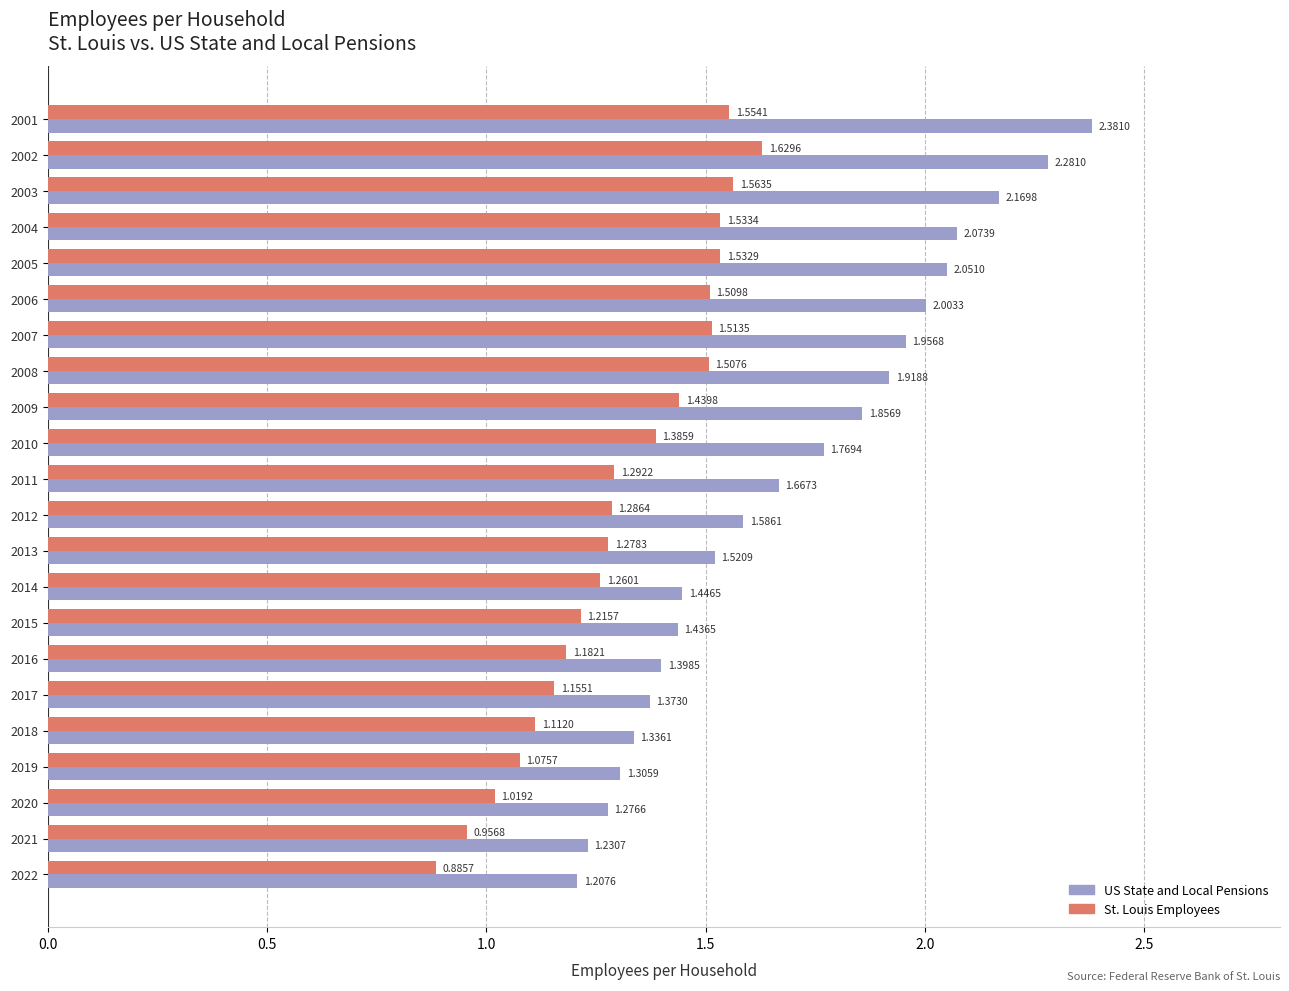

How many categories are shown in the chart?

22